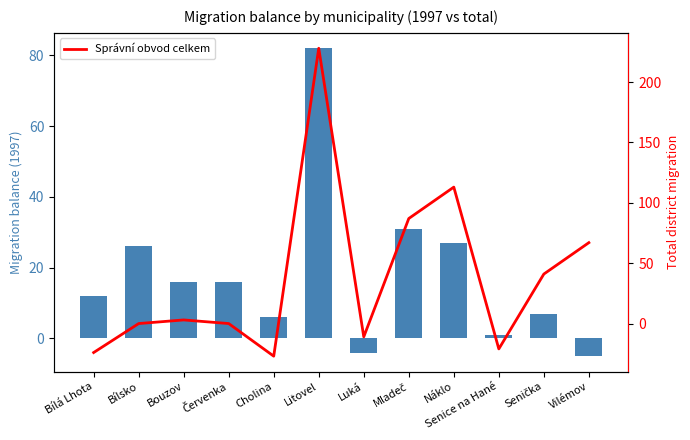

Rank the categories by value from highest to lowest.

Litovel, Náklo, Mladeč, Vilémov, Senička, Bouzov, Bílsko, Červenka, Luká, Senice na Hané, Bílá Lhota, Cholina